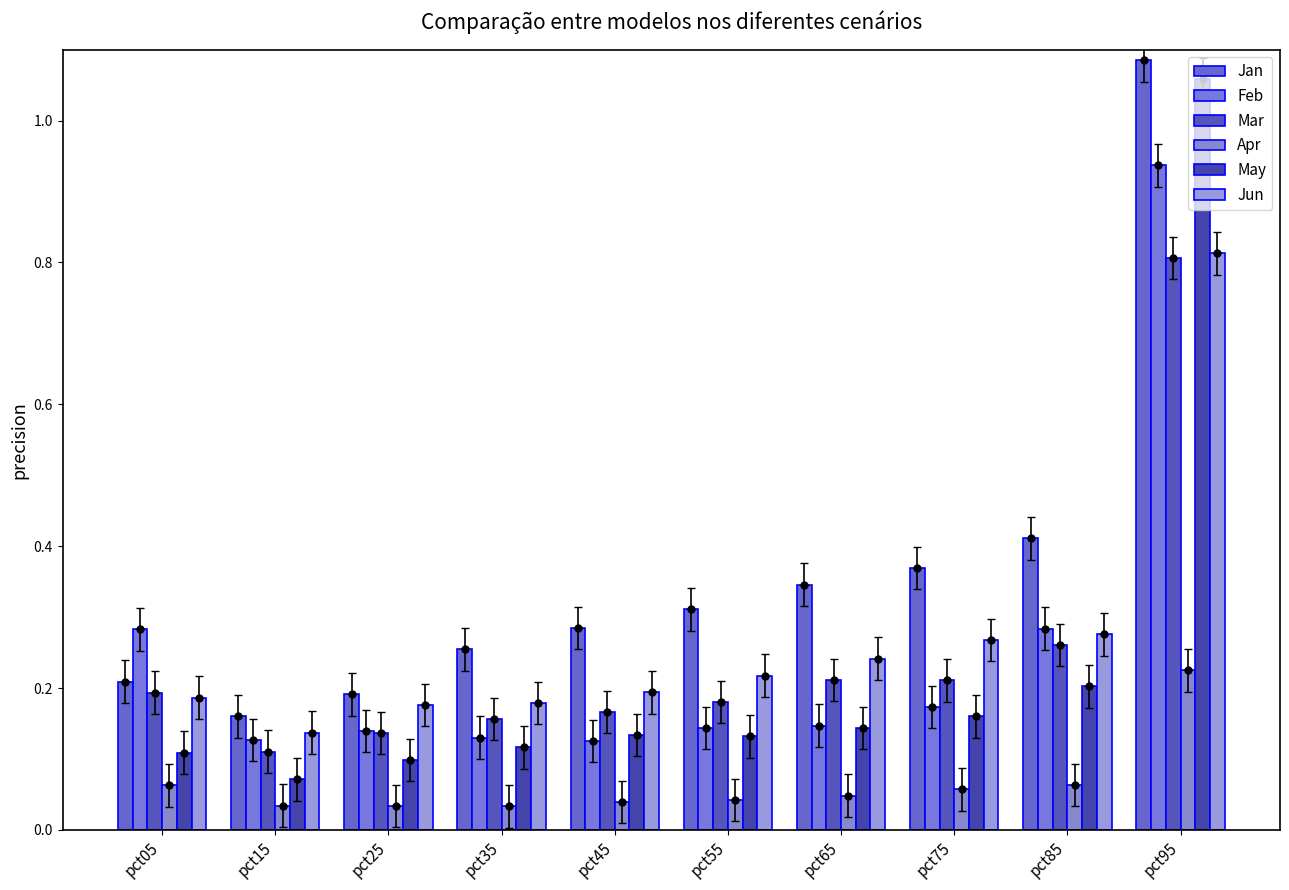

What is the value of the May bar at the 7th from the left?

0.1